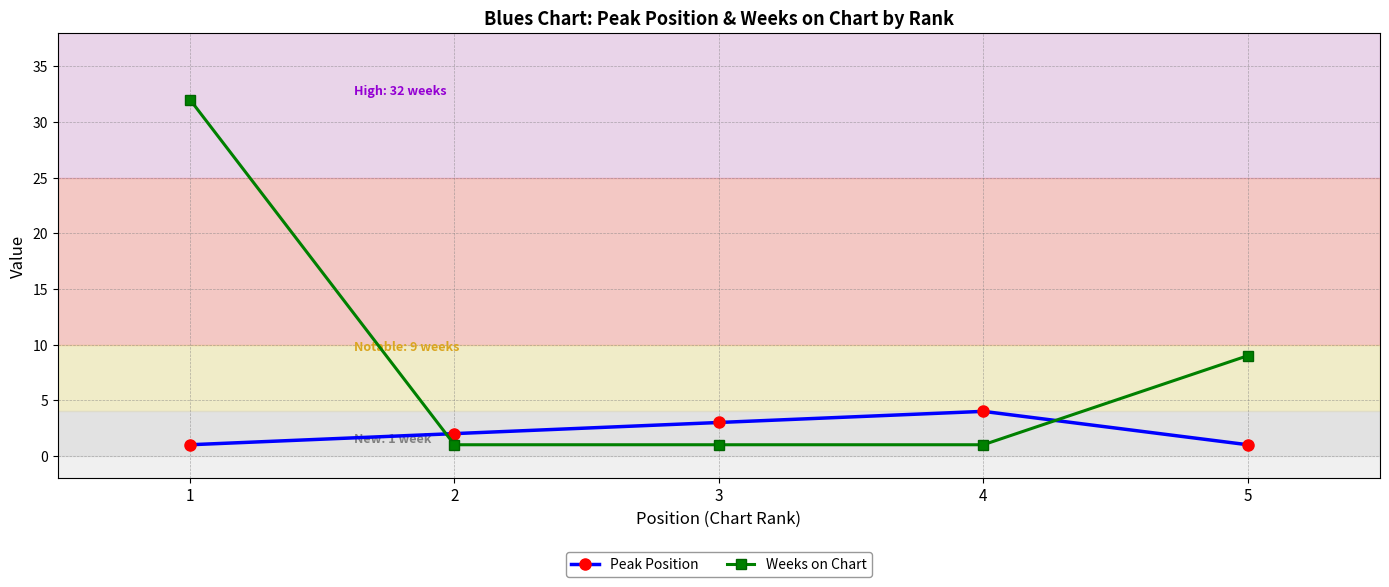

What are all the series names shown in the legend?

Peak Position, Weeks on Chart